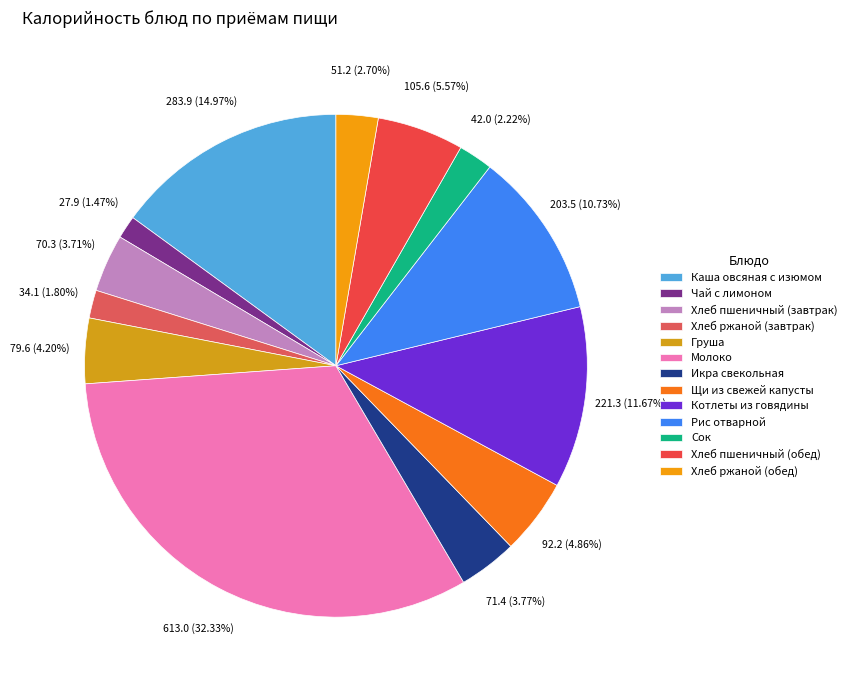

The Икра свекольная slice represents 4% of the pie. True or false?

True